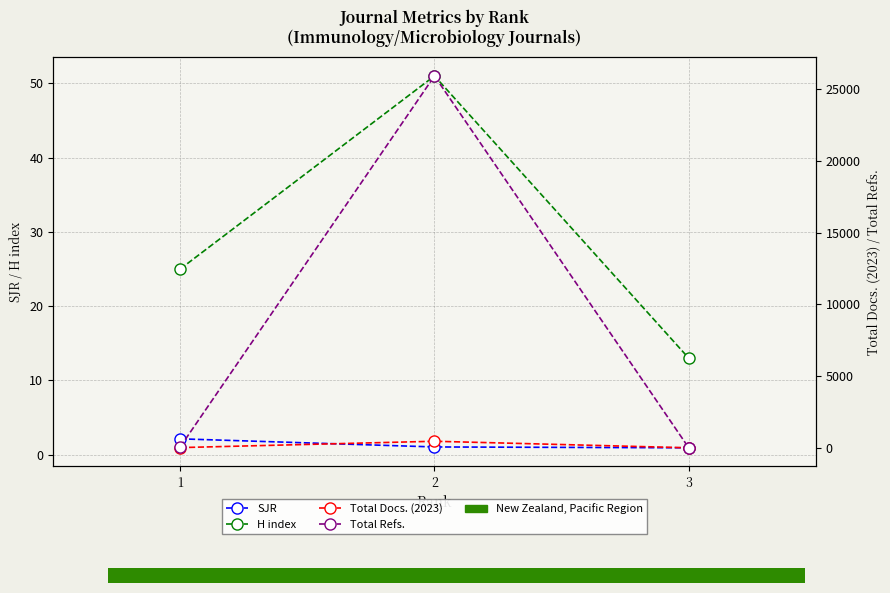

What is the sum of all Total Refs. values?

25980.0